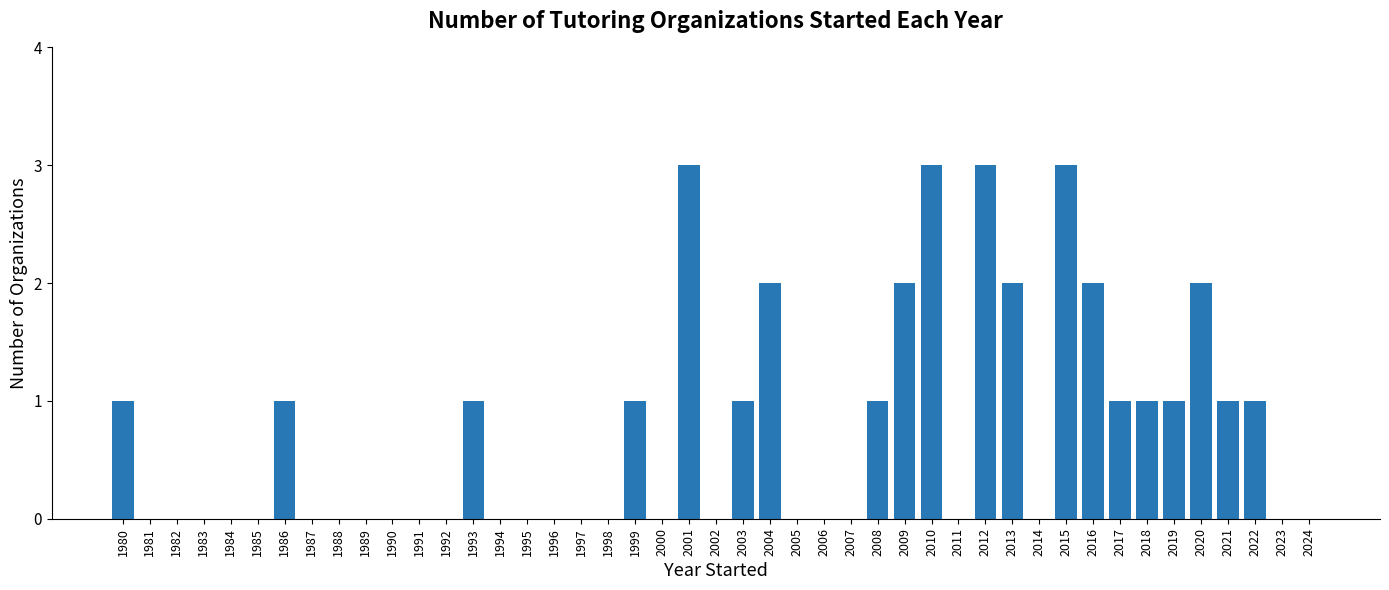

What is the sum of all values?

33